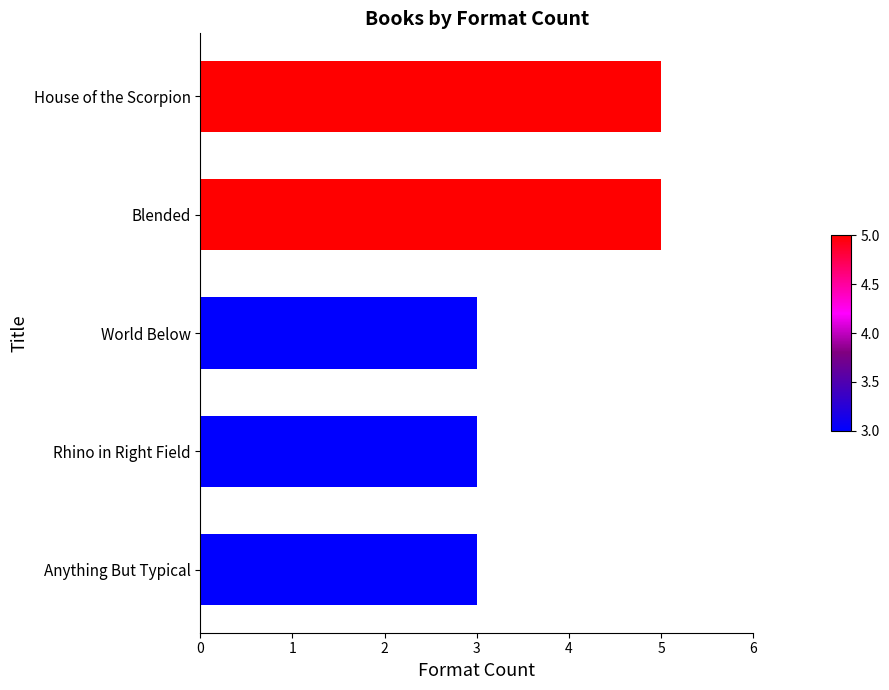

What is the sum of the values at House of the Scorpion and Anything But Typical?

8